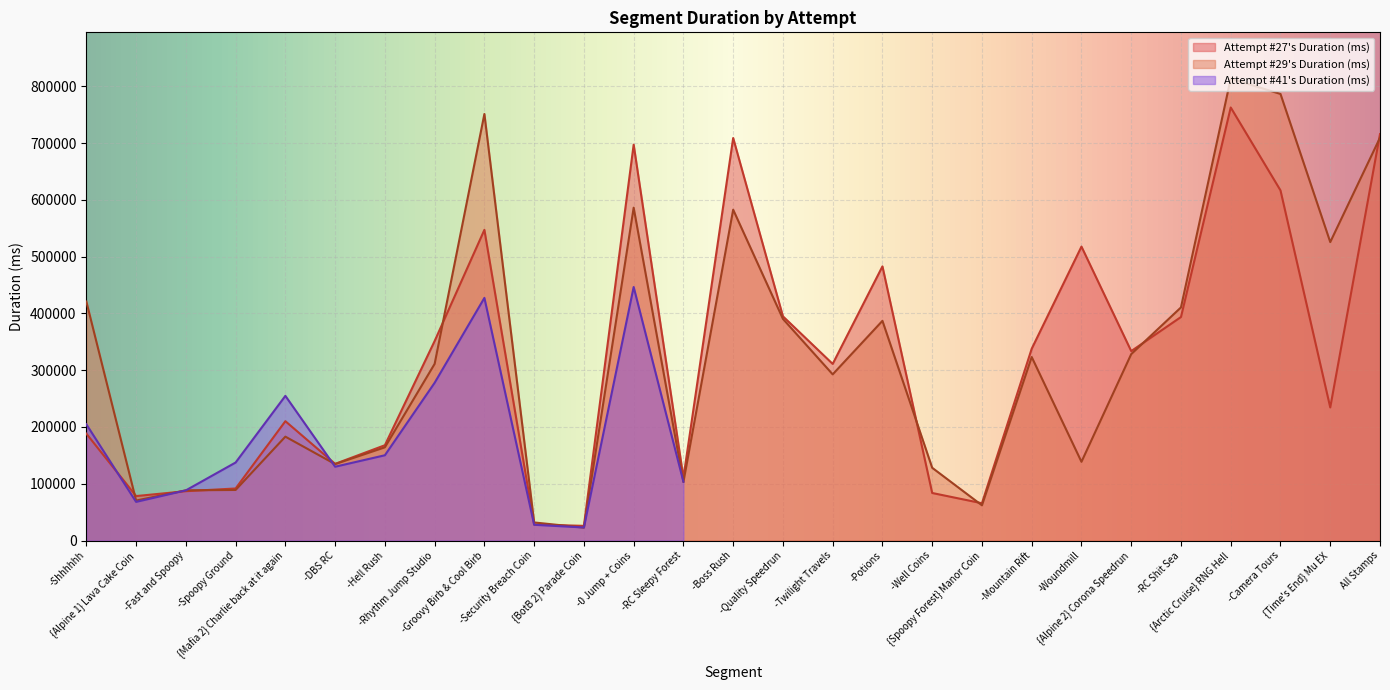

At which label does Attempt #27's Duration (ms) reach its peak?

{Arctic Cruise} RNG Hell